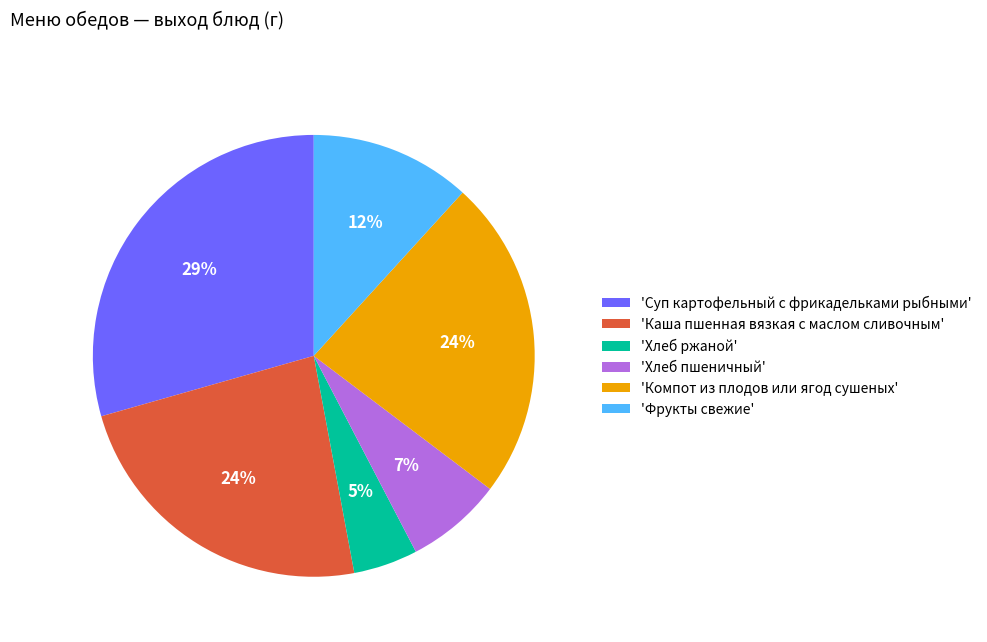

True or false: 'Хлеб ржаной' accounts for 5% of the total.

True